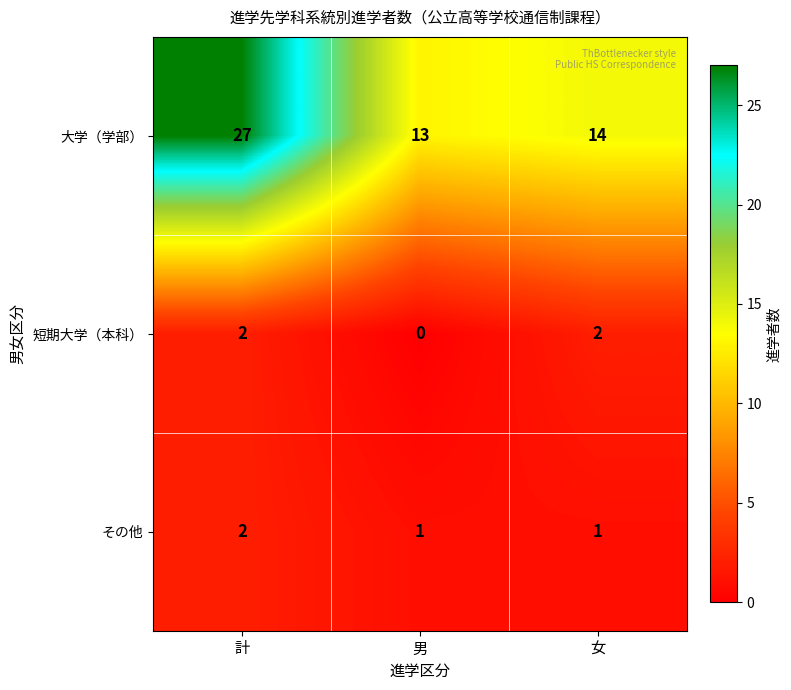

Reading left to right, extract all data points from this chart.

大学（学部）: 27	13	14
短期大学（本科）: 2	0	2
その他: 2	1	1